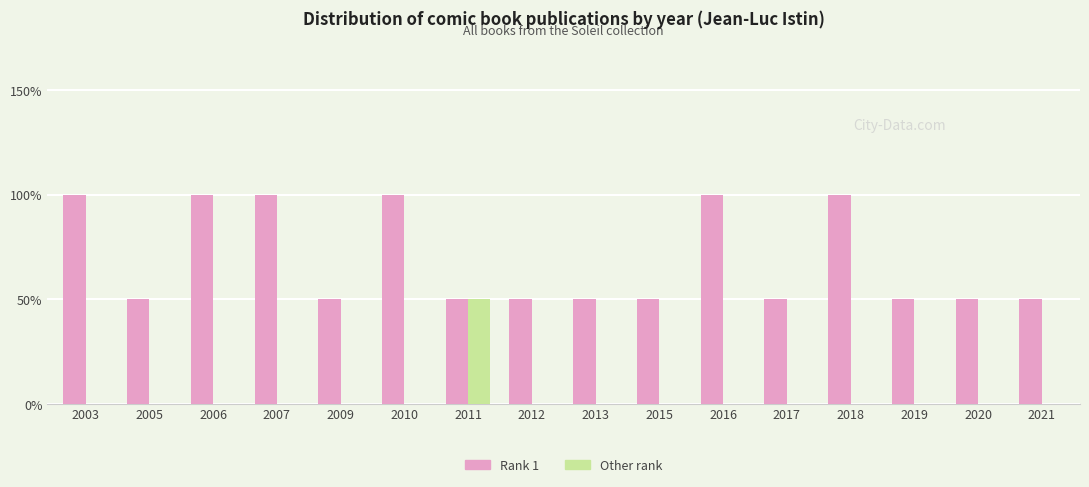

Rank the series by their maximum value, from lowest to highest.

Other rank, Rank 1